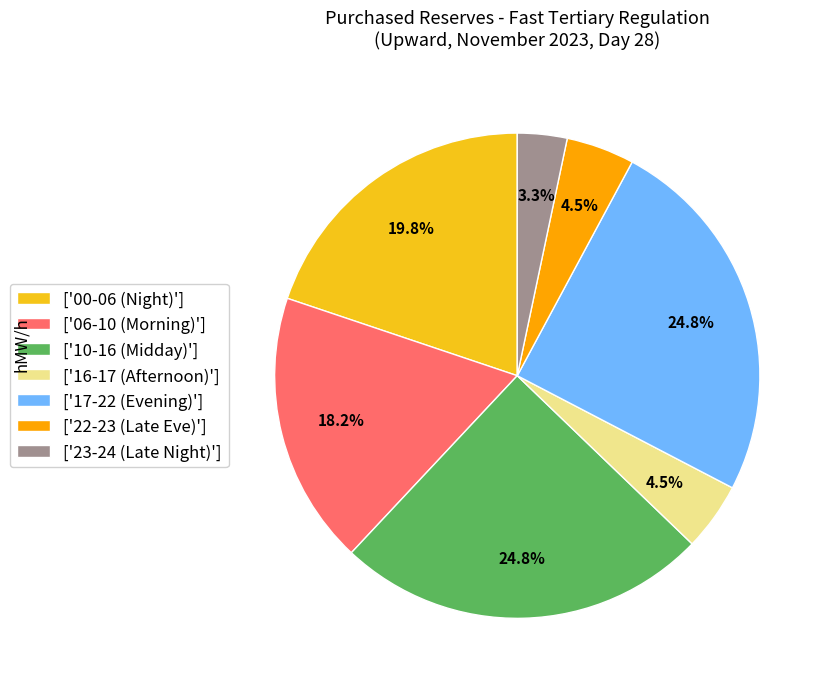

How many slices are in this pie chart?

7